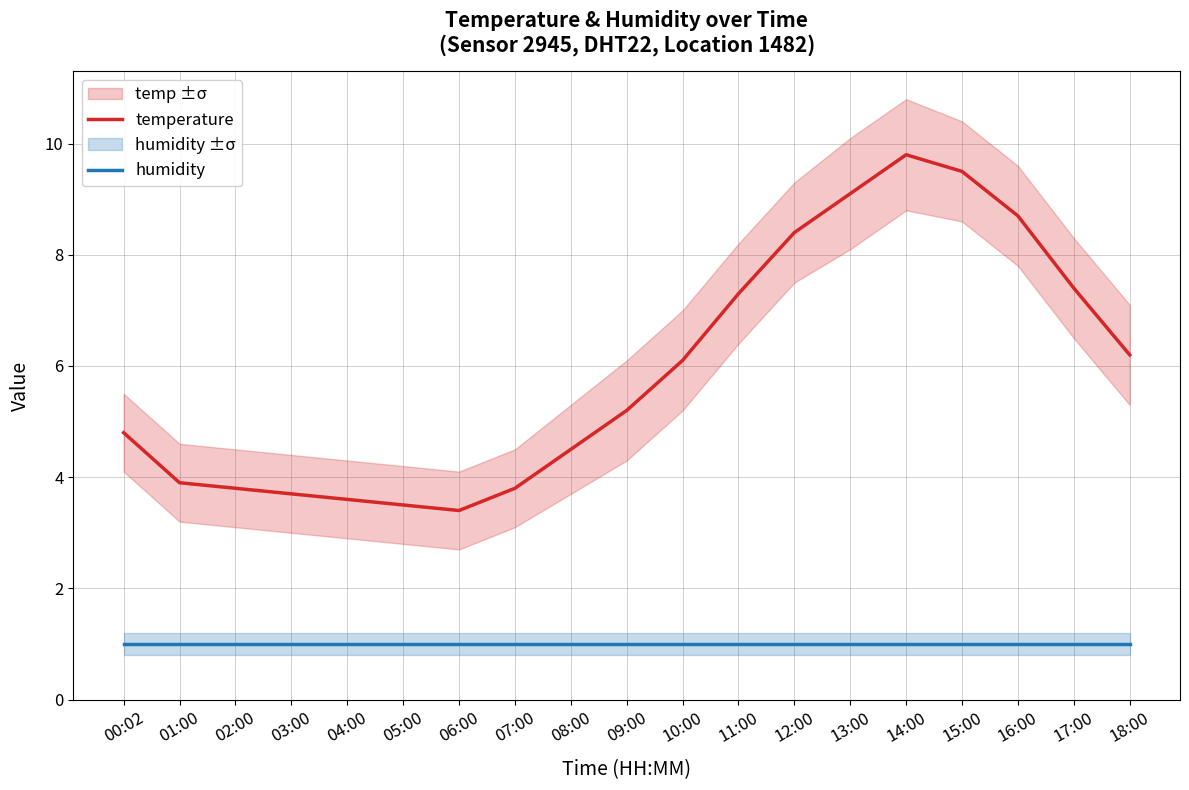

True or false: humidity and temperature intersect in this chart.

False